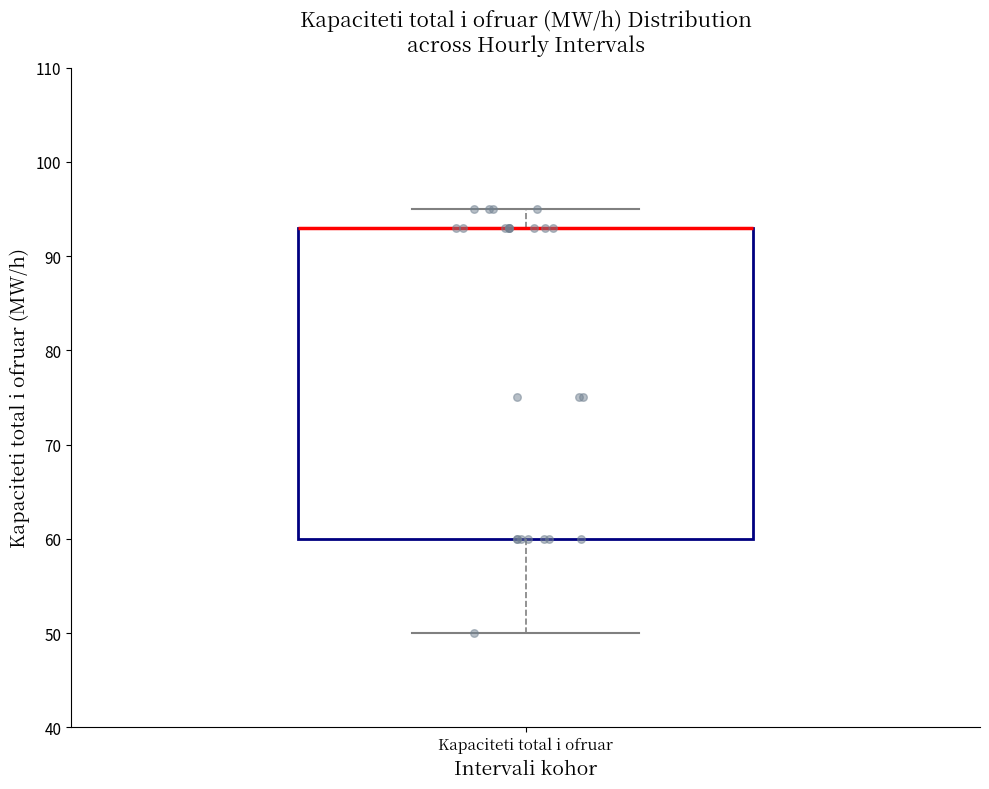

Transcribe this box plot: give where the median line is, the range the box spans, and where the two whiskers end, as read against the y-axis. The values are not printed on the chart, so give them approximately, as read against the axis.

median 93 (drawn on the box's upper edge), box 60 to 93, whiskers 50 to 95